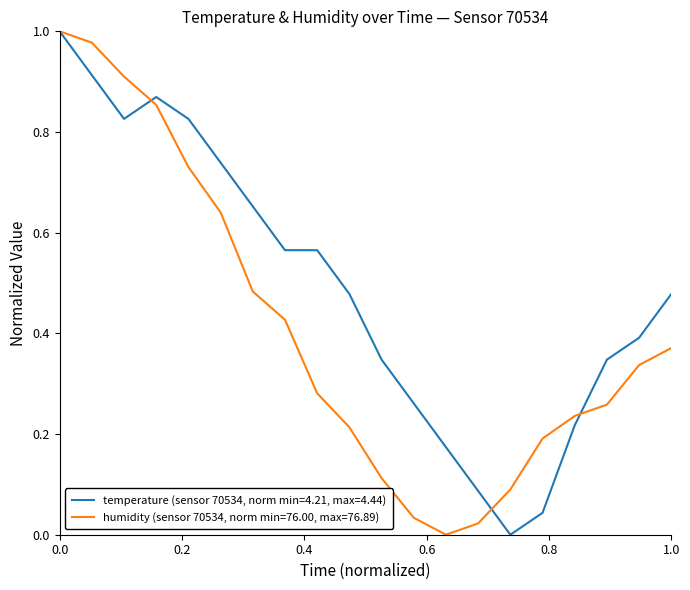

How many lines are shown in the chart?

2